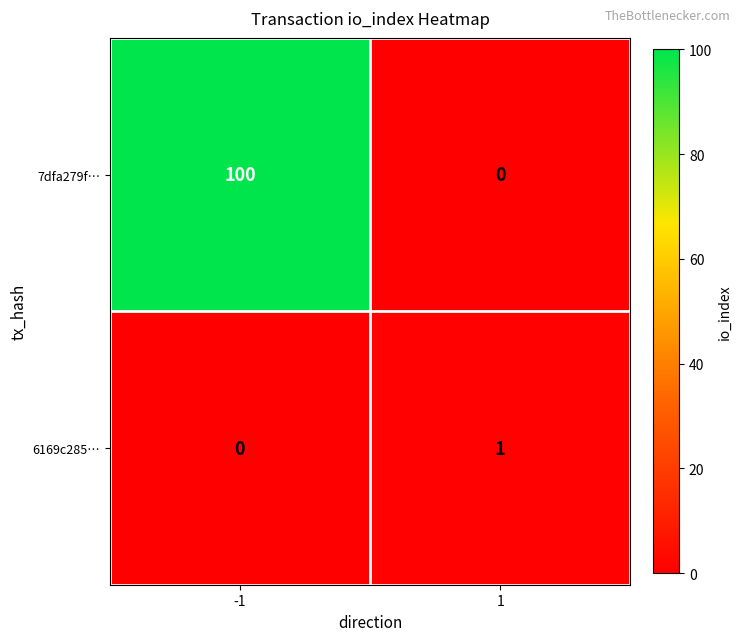

Is it true that 7dfa279f… equals -45 at 1?

False